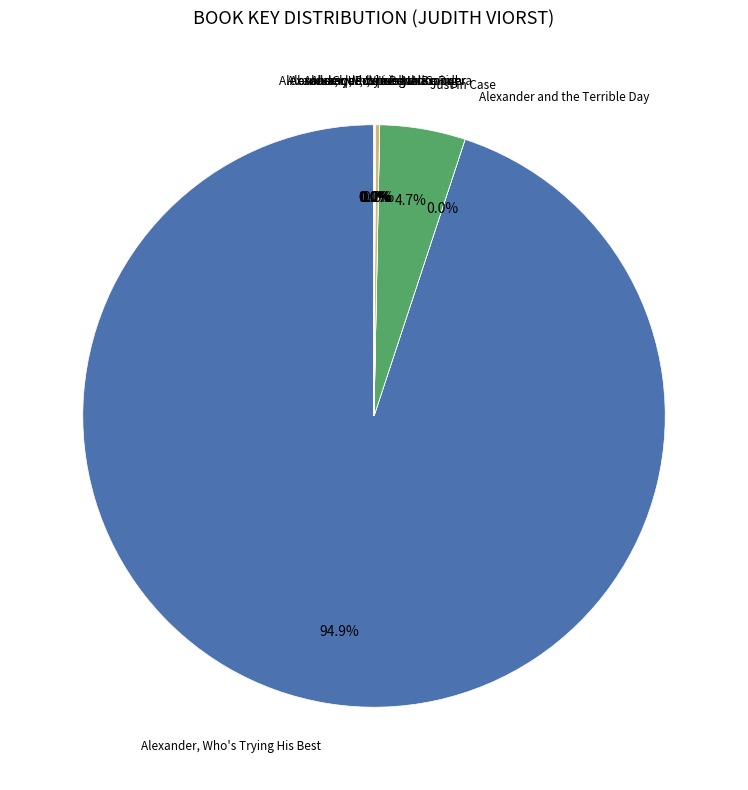

Is there any slice that represents more than half of the pie?

Yes